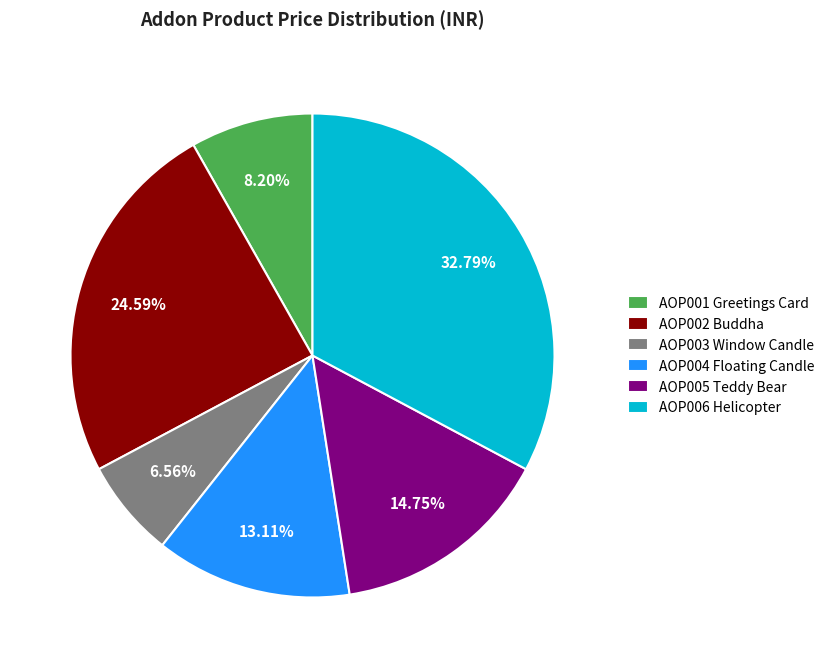

Combined, do AOP002 Buddha and AOP004 Floating Candle account for over 50%?

No